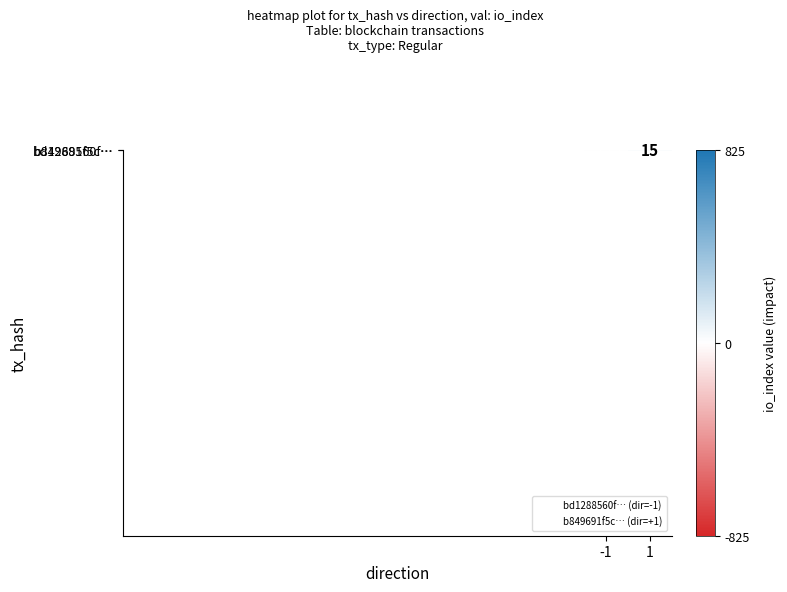

True or false: bd1288560f… has a value of -1257 at -1.

False